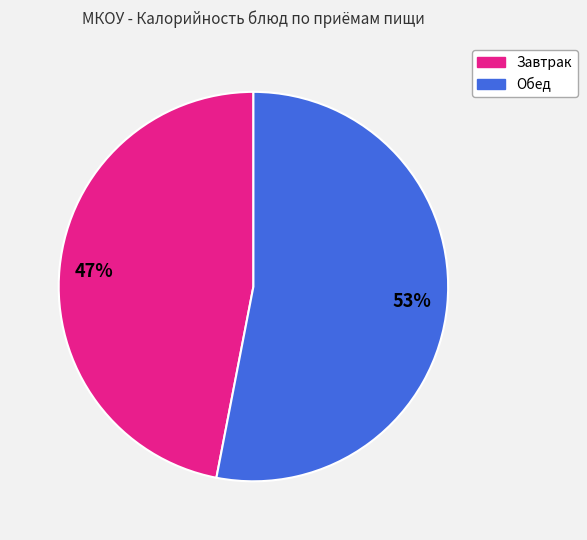

What is the ratio of the value at Обед to the value at Завтрак?

1.1